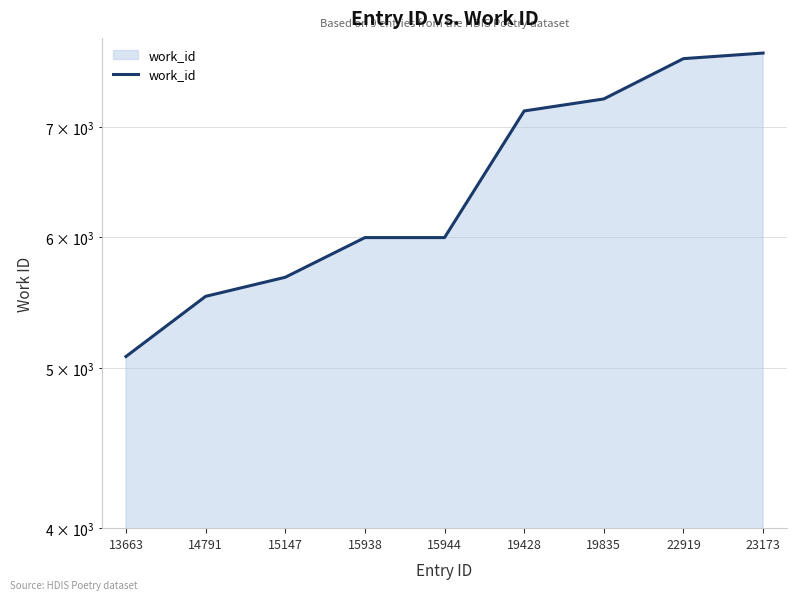

What is the sum of all values?

58180